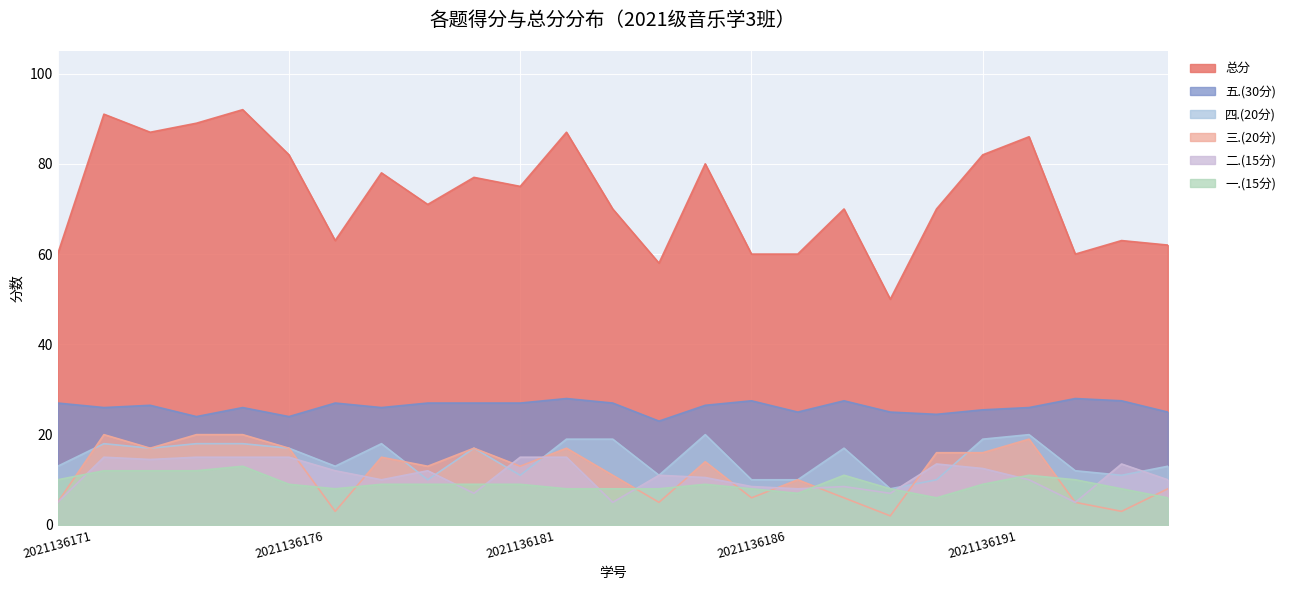

How many times do 二.(15分) and 三.(20分) cross each other?

10